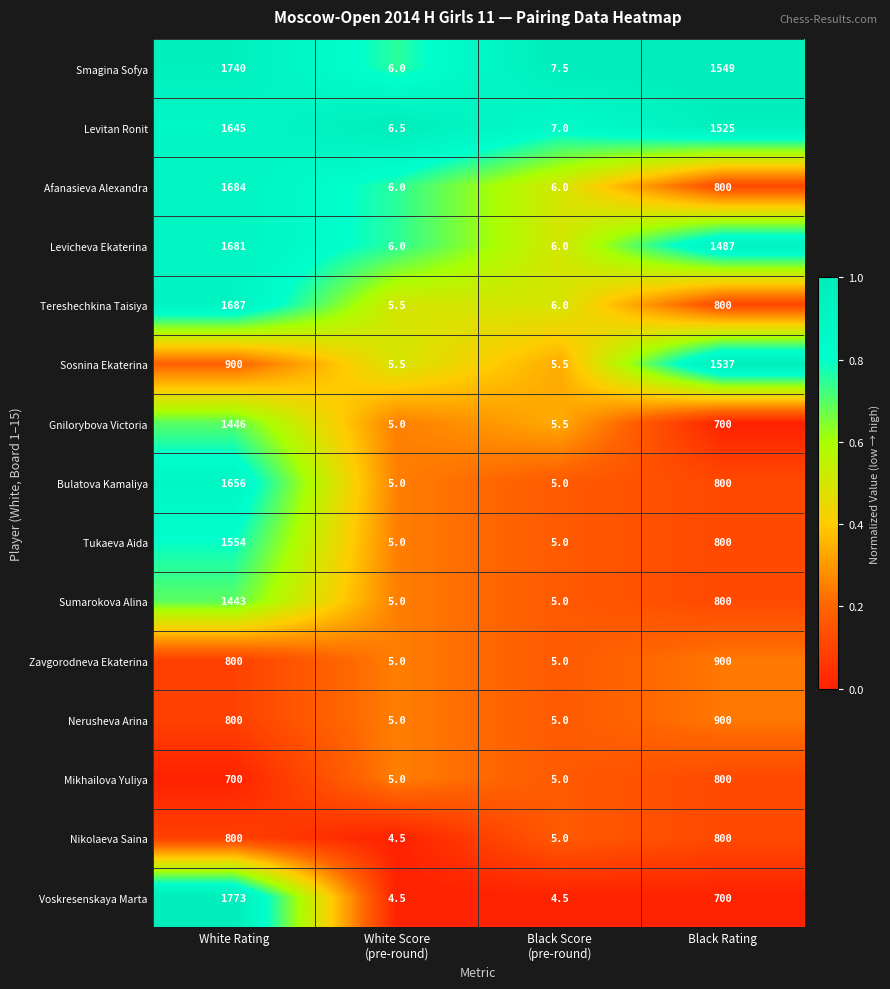

Which series has the largest range (max minus min)?

Voskresenskaya Marta